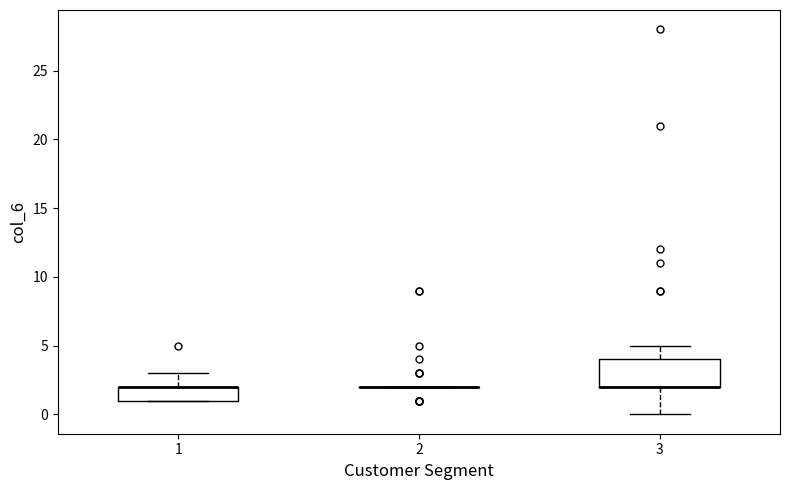

Reading left to right, transcribe this box plot: for each box, give where its median line is, the range the box spans, and where its two whiskers end, as read against the y-axis. The values are not printed on the chart, so give them approximately, as read against the axis.

1: median 2 (drawn on the box's upper edge), box 1 to 2, whiskers 1 to 3
2: box collapsed to a line at 2, whiskers 2 to 2
3: median 2 (drawn on the box's lower edge), box 2 to 4, whiskers 0 to 5